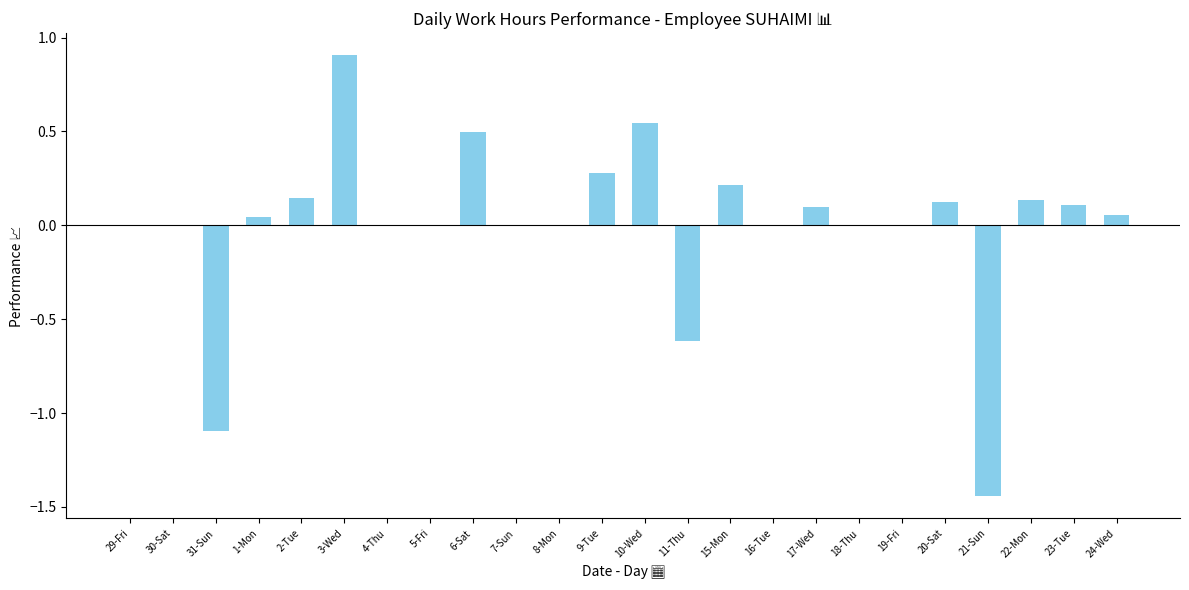

What is the maximum value shown in the chart?

0.9